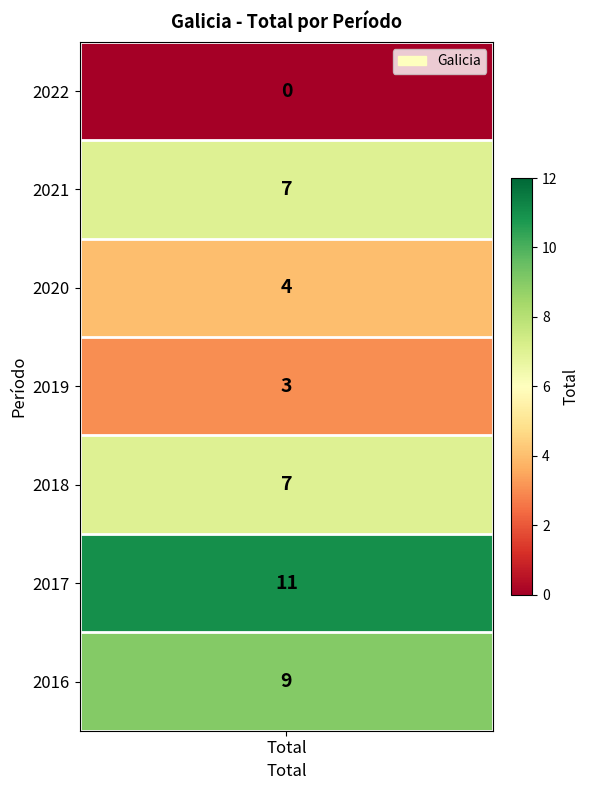

What is the difference between the values at 2017 and 2022?

11